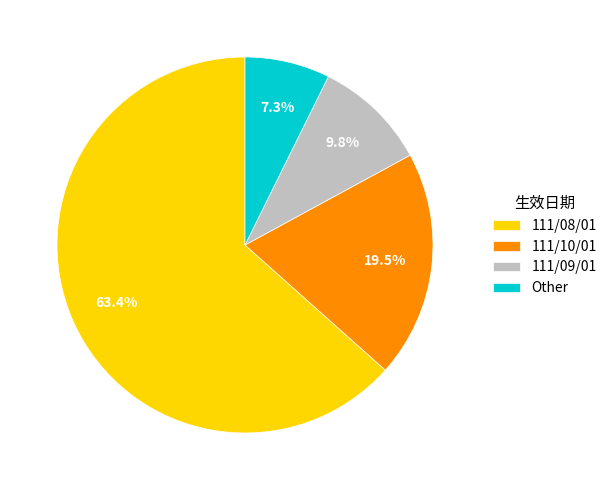

To the nearest percent, what is the difference between the 111/08/01 and 111/09/01 slice percentages?

54%